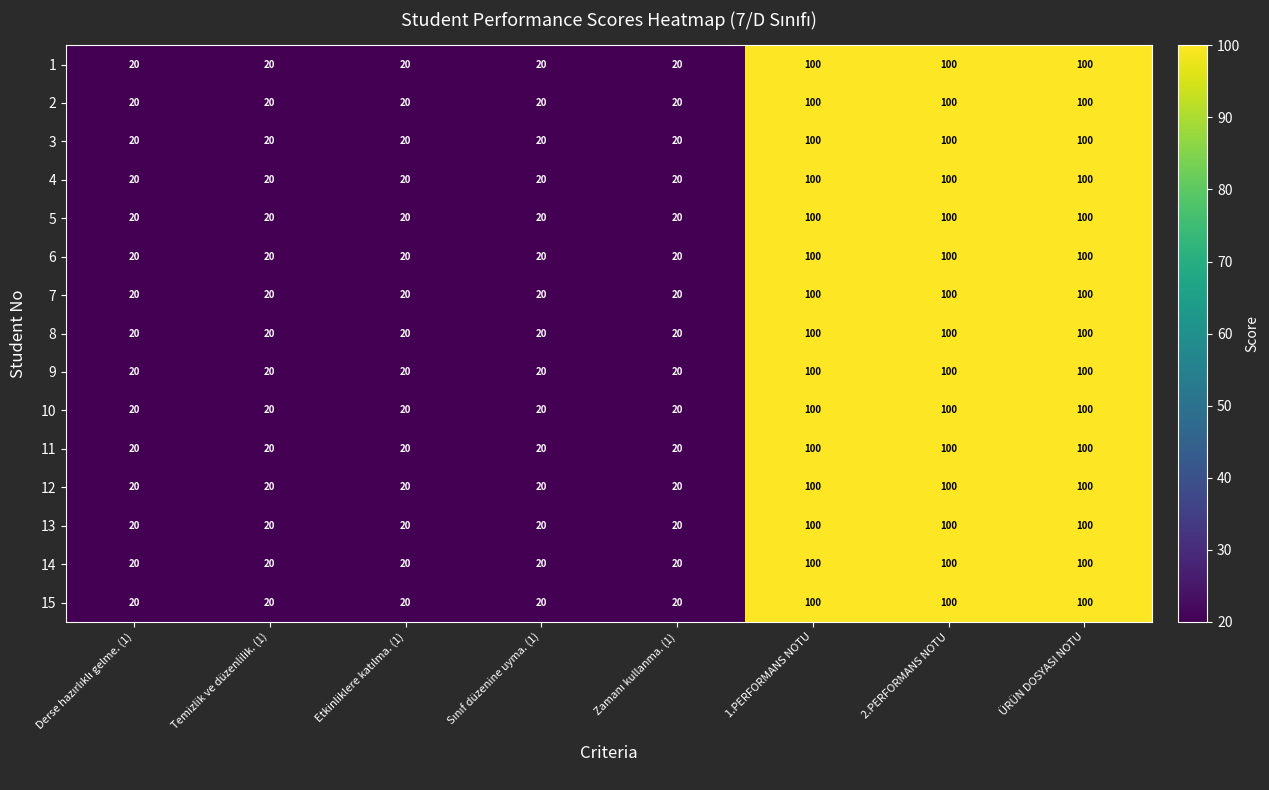

What is the lowest value of the 13 series?

20